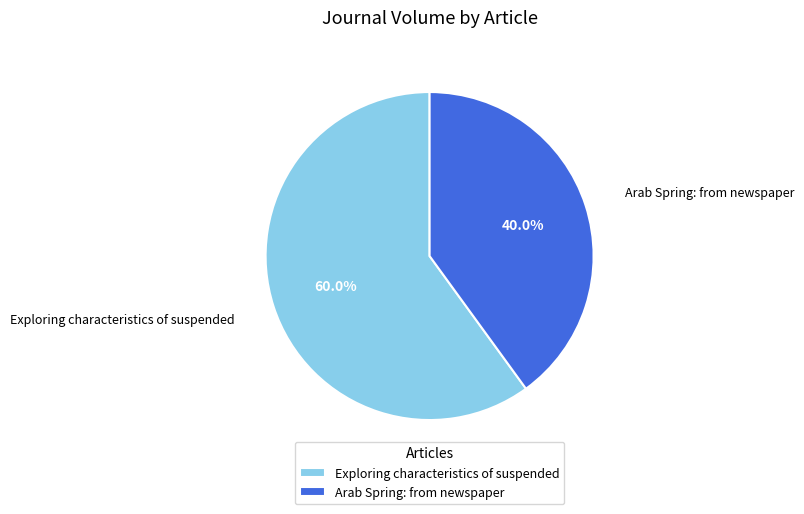

To the nearest percent, what portion does Exploring characteristics of suspended represent?

60%